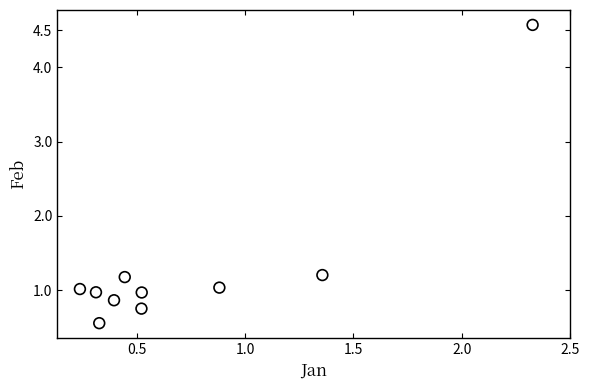

What is the average Y value?

1.3